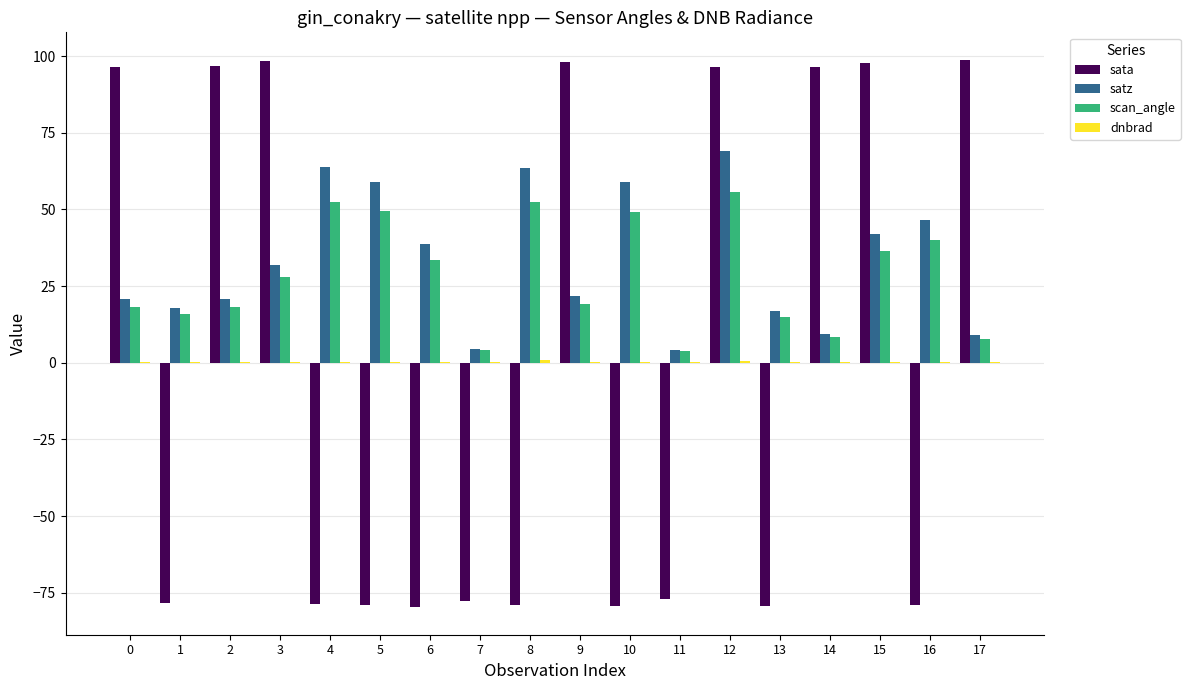

Which series changed the most between 7 and 16?

satz